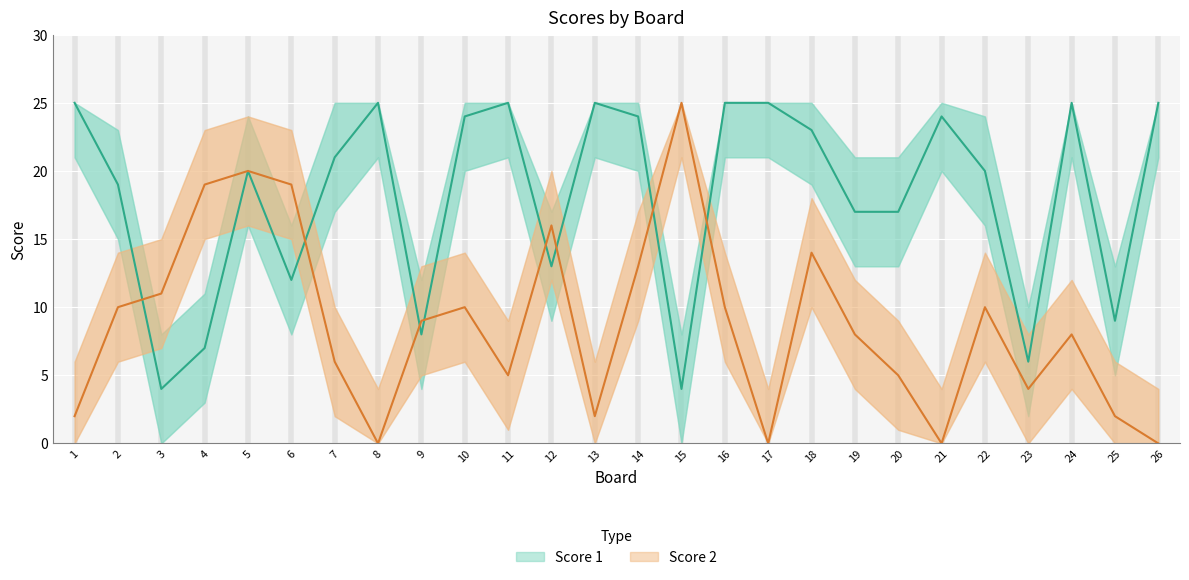

What is the difference between the second highest and minimum values in the Score 1 series?

21